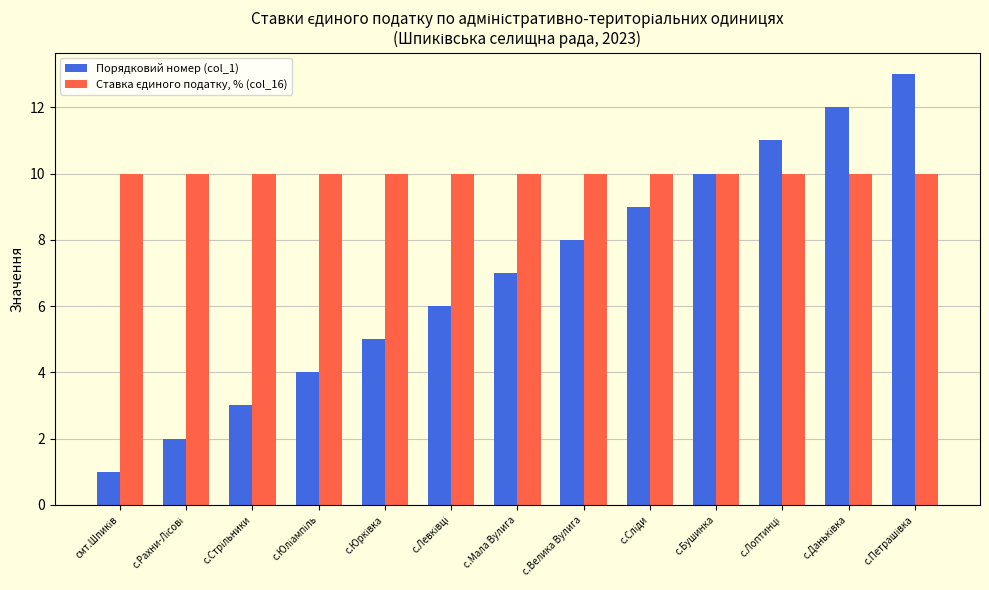

The value of Порядковий номер (col_1) at с.Бушинка is 10. True or false?

True